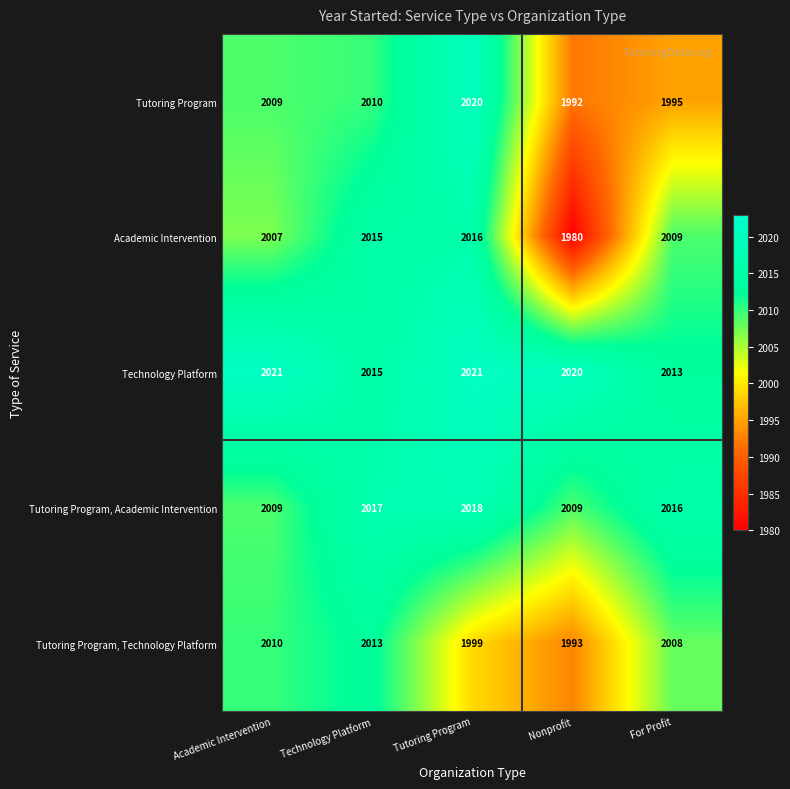

What is the difference between the Tutoring Program, Technology Platform values at Academic Intervention and Tutoring Program?

11